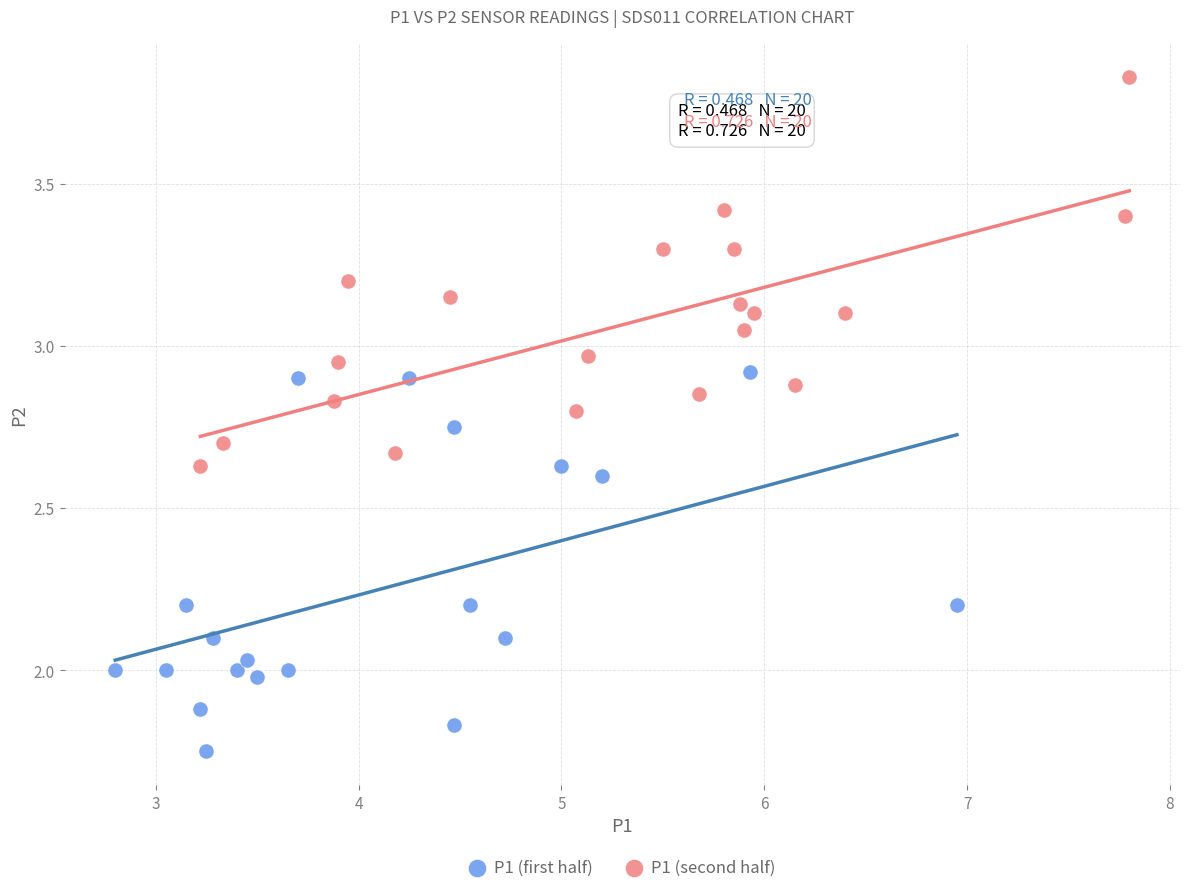

Which series reaches the minimum Y coordinate?

P1 (first half)